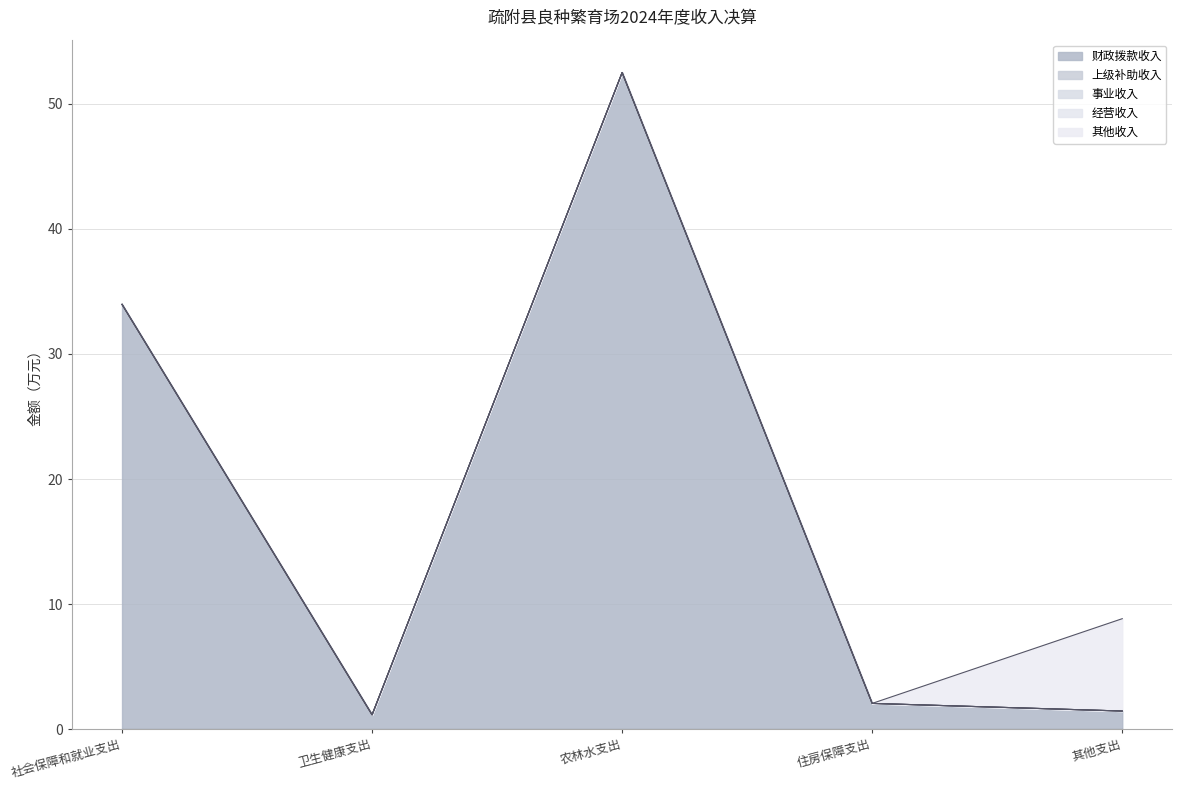

At how many categories does at least one series exceed 42?

1